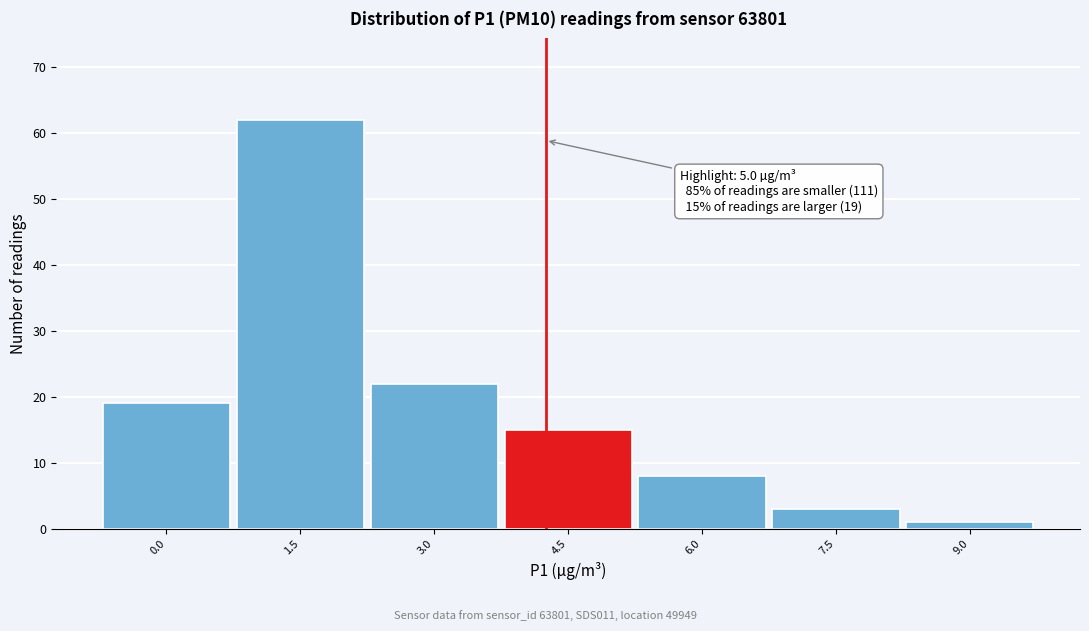

Reading right to left, transcribe all the data shown in this chart.

1	3	8	15	22	62	19